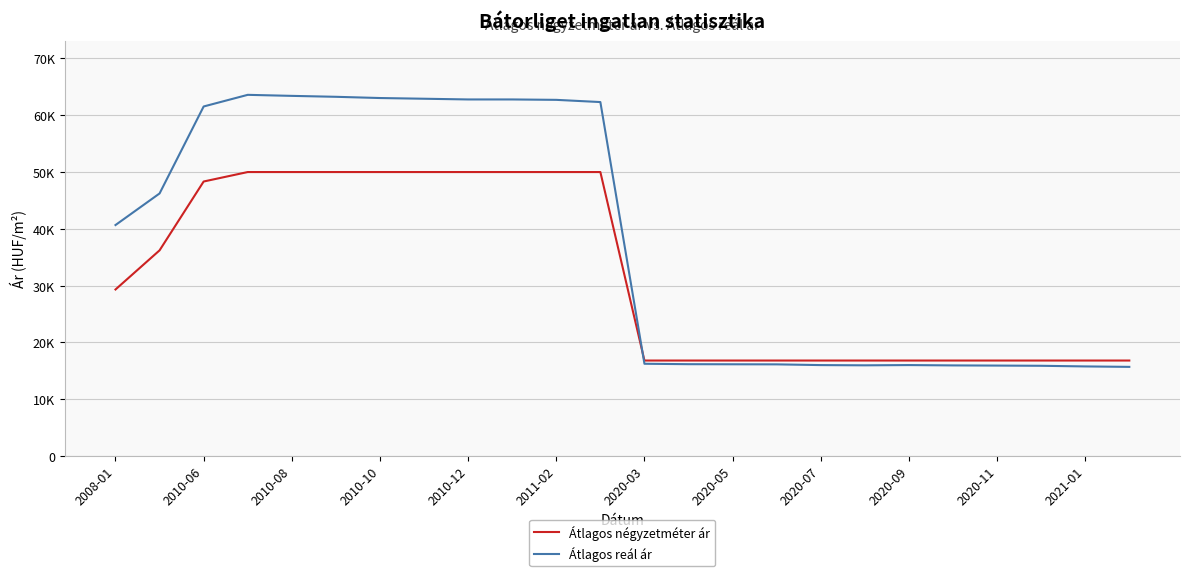

At how many categories does at least one series exceed 17931?

12